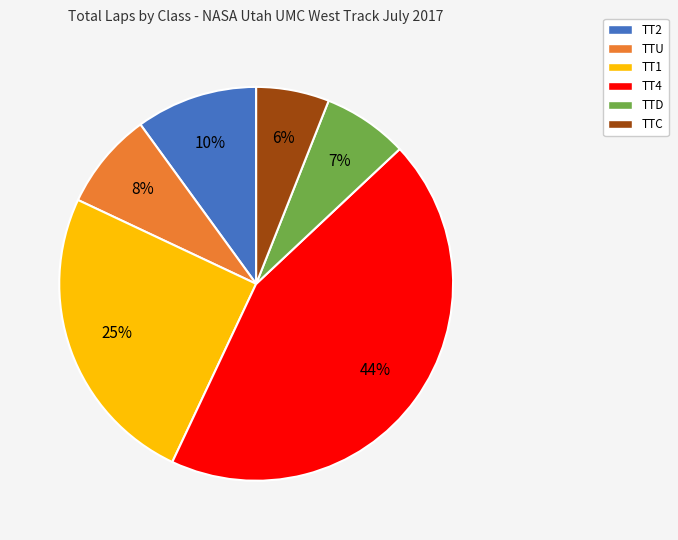

Does any single category account for the majority?

No